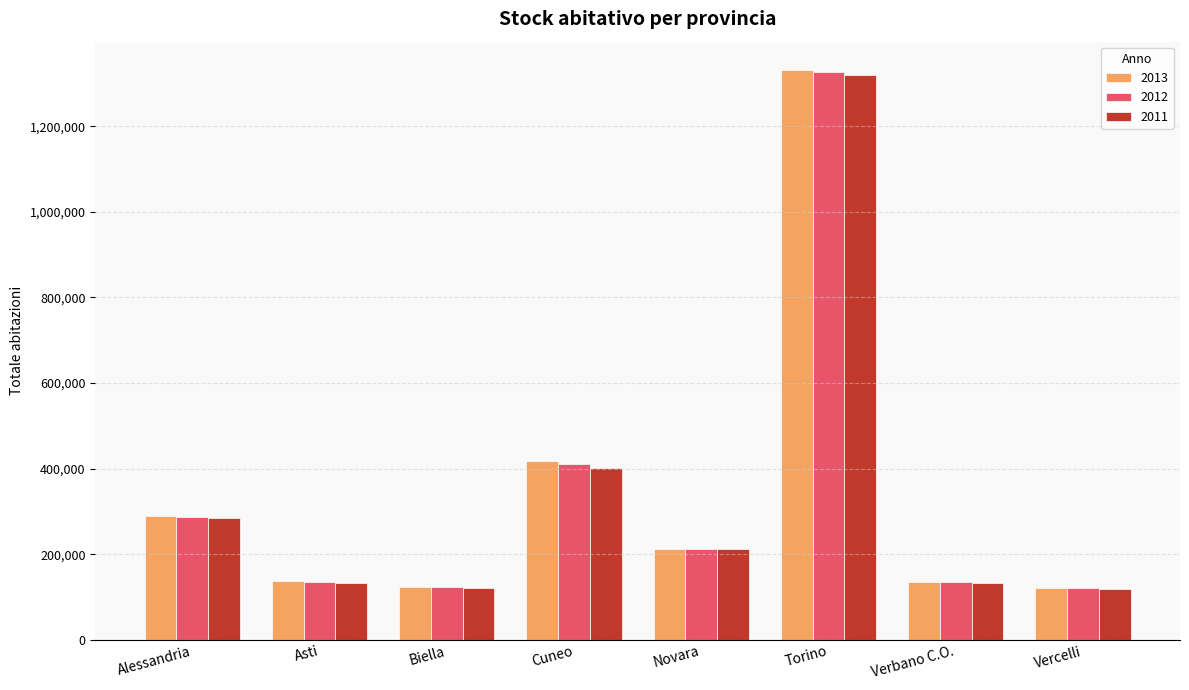

Which category has the highest value in the 2011 series?

Torino